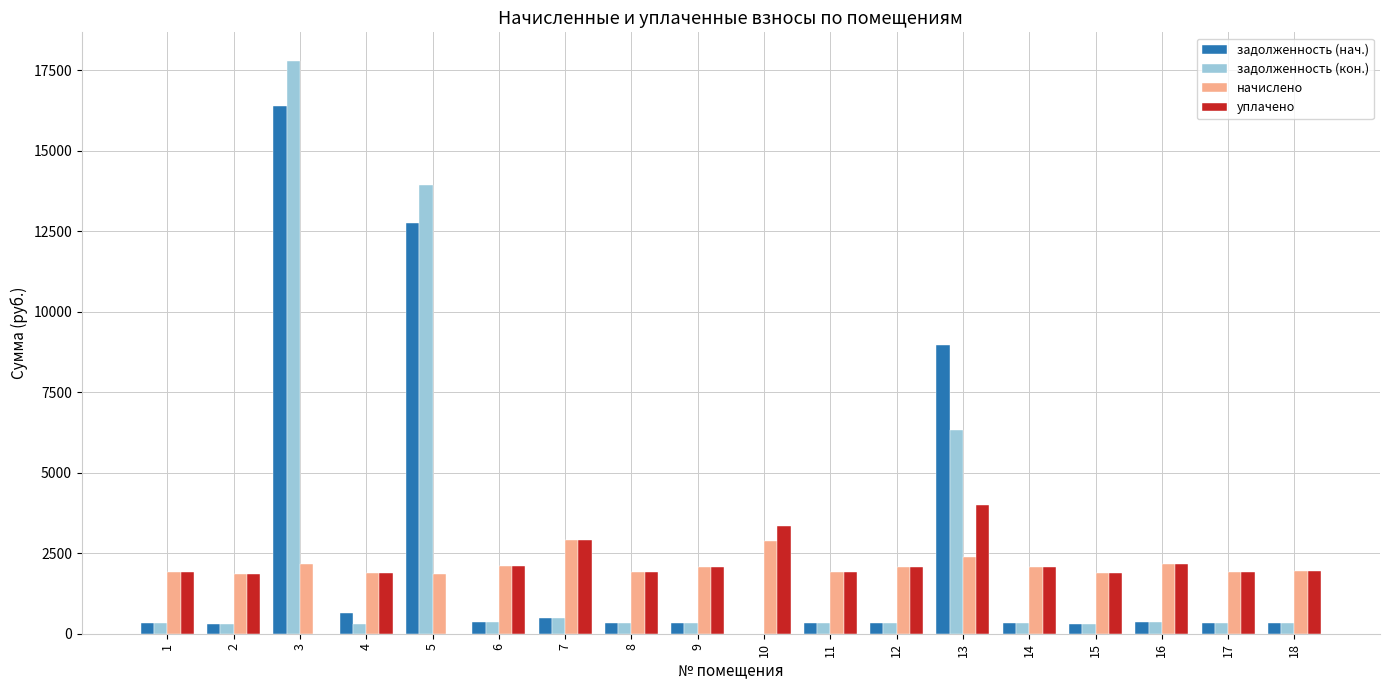

What is the sum of all задолженность (кон.) values?

42806.1